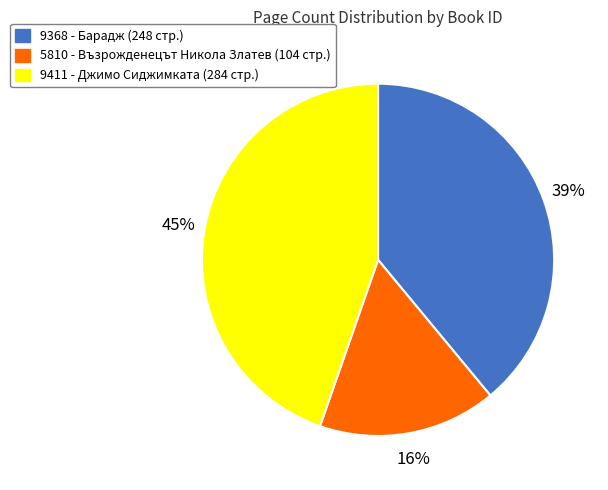

To the nearest percent, what portion does 9368 represent?

39%